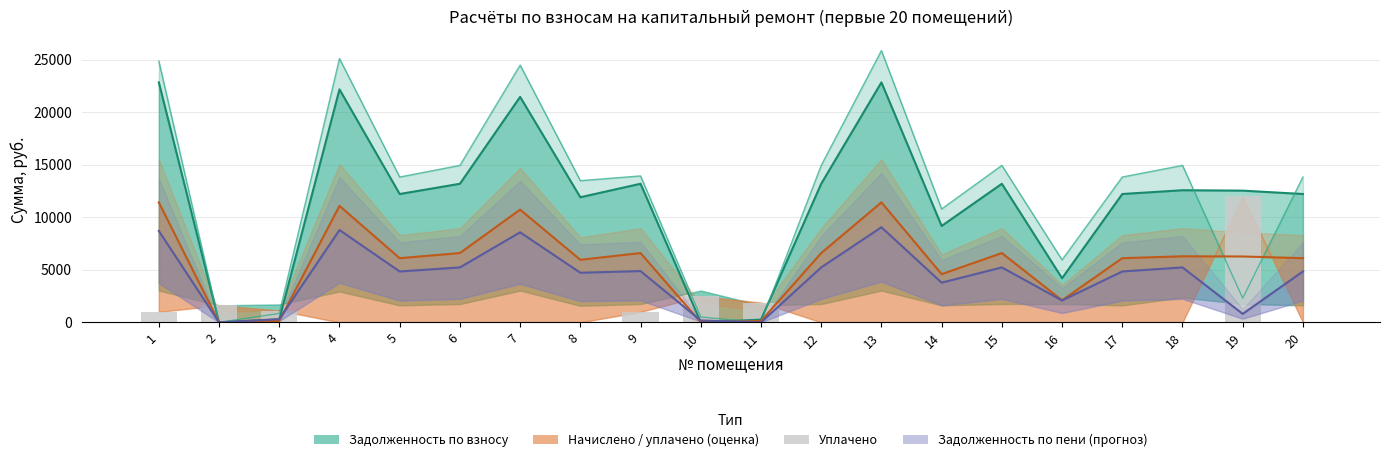

How many groups of bars are there?

20